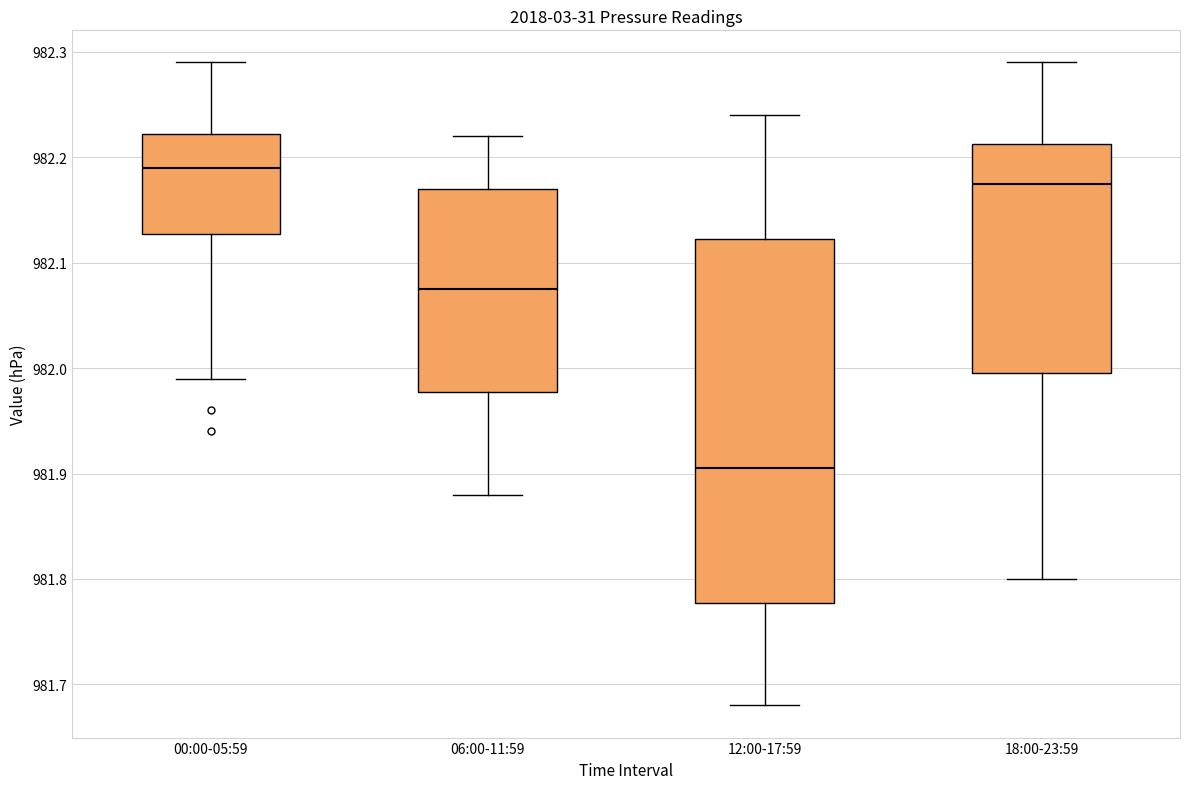

Which box has the lowest median line?

12:00-17:59